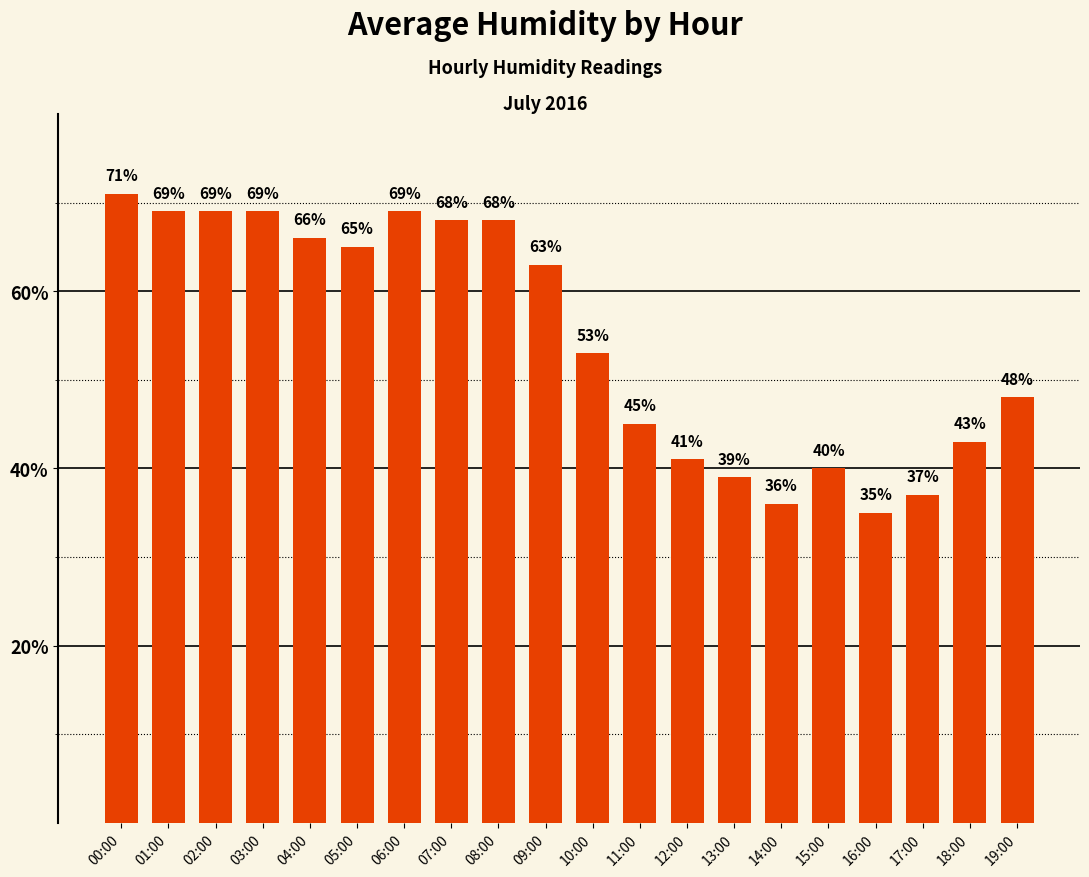

How many bars are there in total?

20